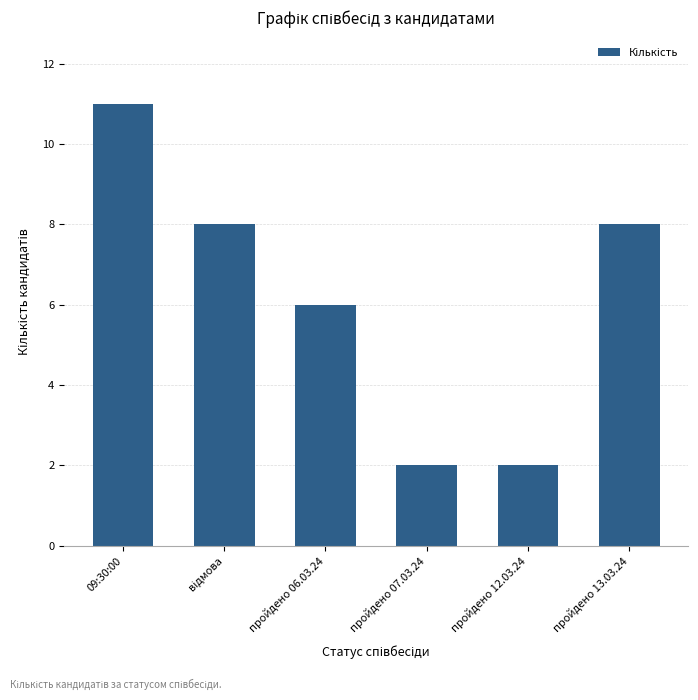

How many categories are shown in the chart?

6